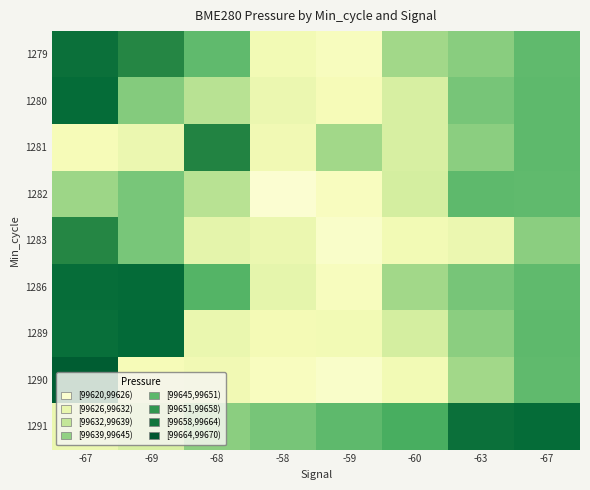

At -63, list the series in order from smallest to largest.

1283, 1290, 1281, 1289, 1279, 1280, 1286, 1282, 1291